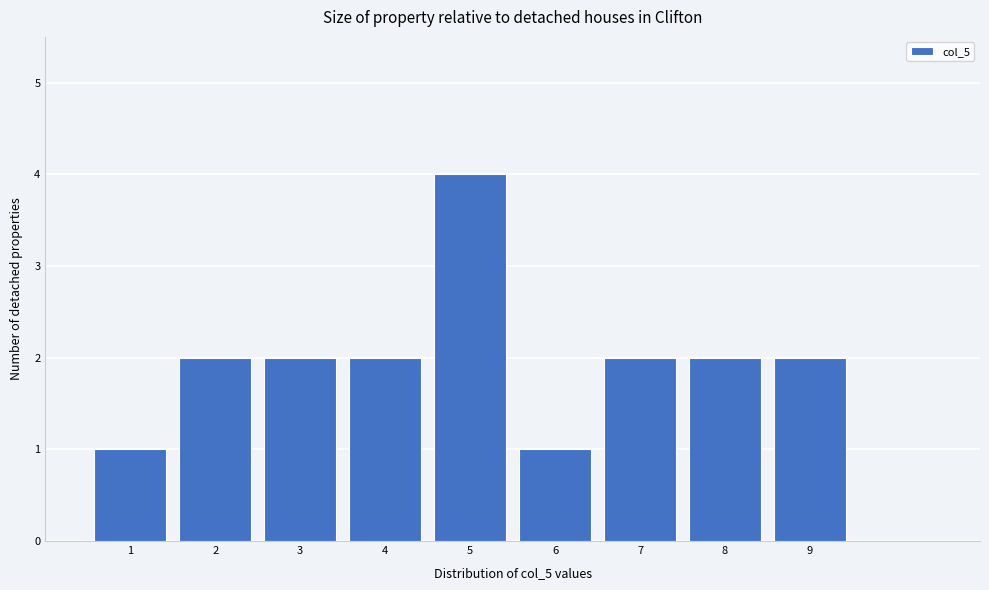

Reading left to right, transcribe this chart: for each bar, give the range it covers on the x-axis and its height. The values are not printed on the chart, so give them approximately, as read against the axis.

0.5 to 1.5: 1
1.5 to 2.5: 2
2.5 to 3.5: 2
3.5 to 4.5: 2
4.5 to 5.5: 4
5.5 to 6.5: 1
6.5 to 7.5: 2
7.5 to 8.5: 2
8.5 to 9.5: 2